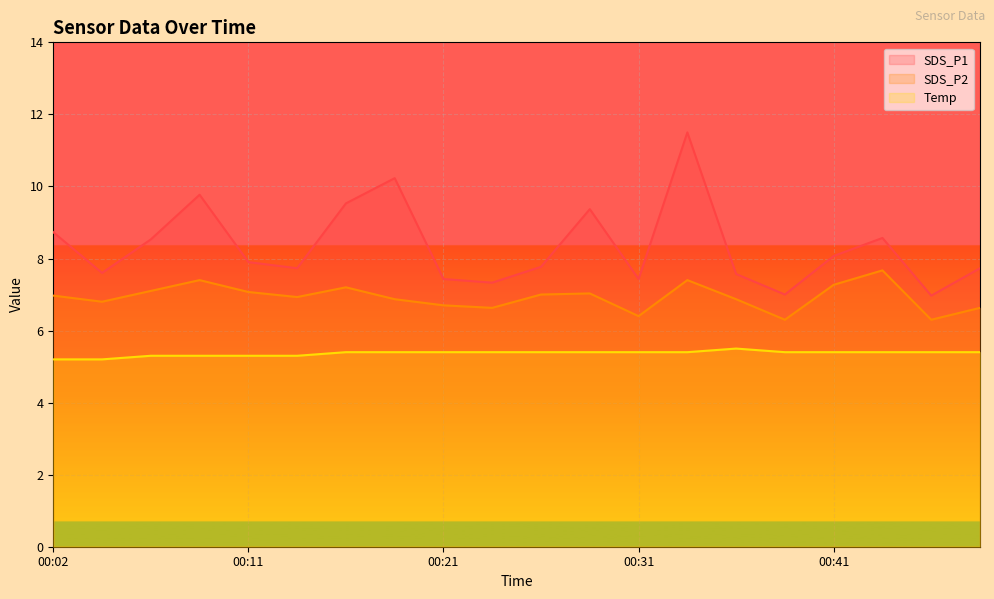

True or false: SDS_P1 and SDS_P2 intersect in this chart.

False